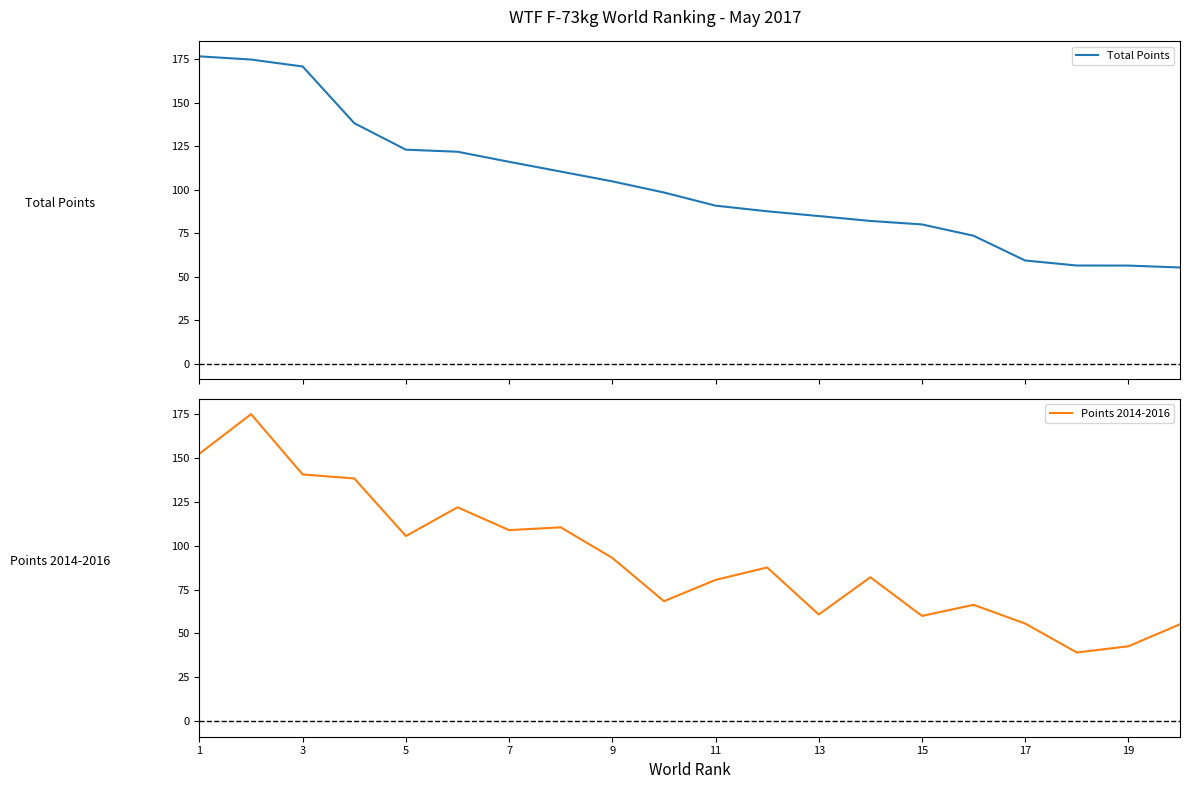

In Points 2014-2016, how many points are lower than both neighbors (excluding endpoints)?

6